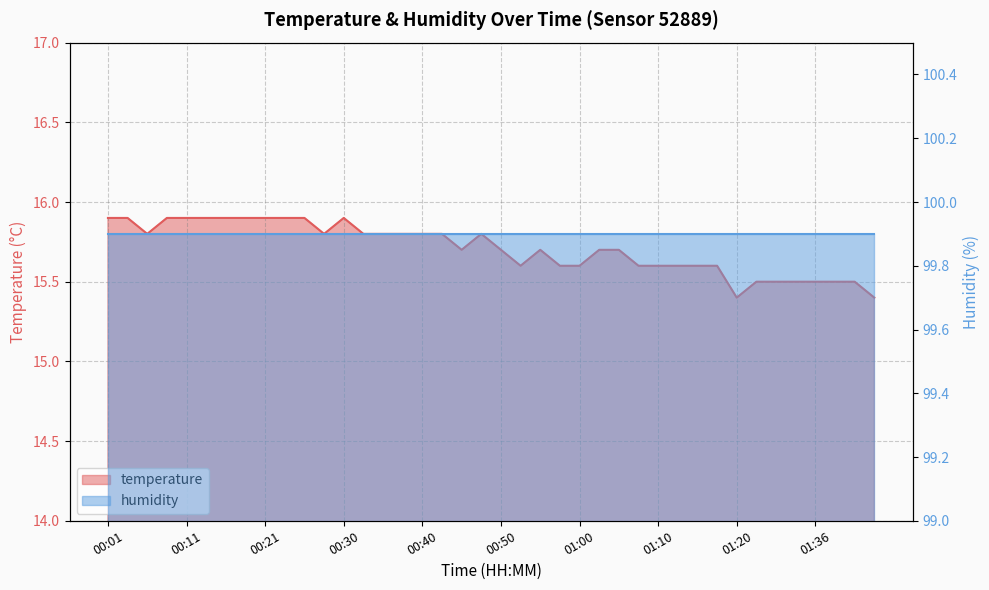

What is the sum of the values at 00:53 and 01:31?

31.1